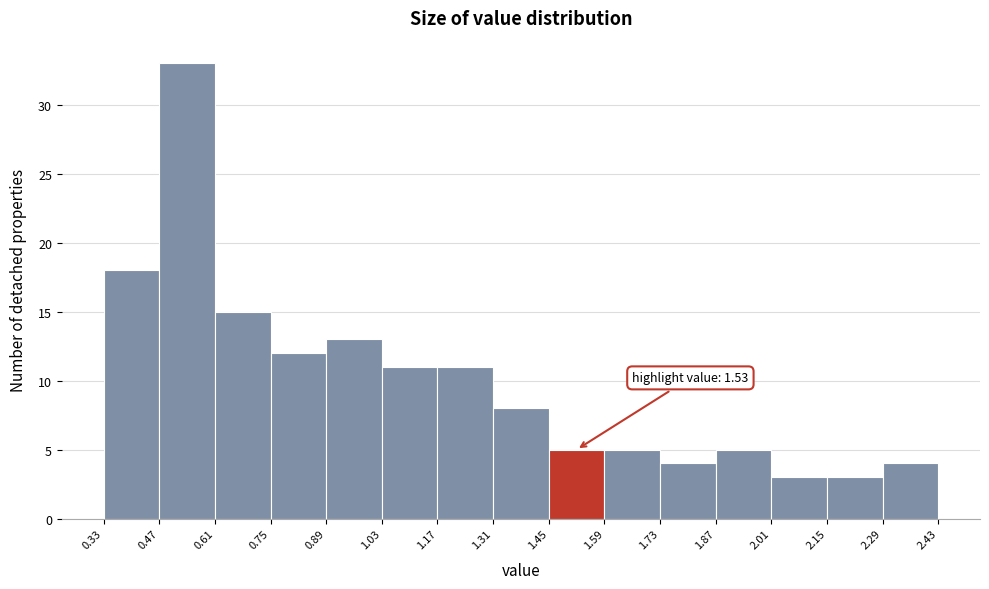

Over which range of the x-axis is the bar tallest?

0.47 to 0.61